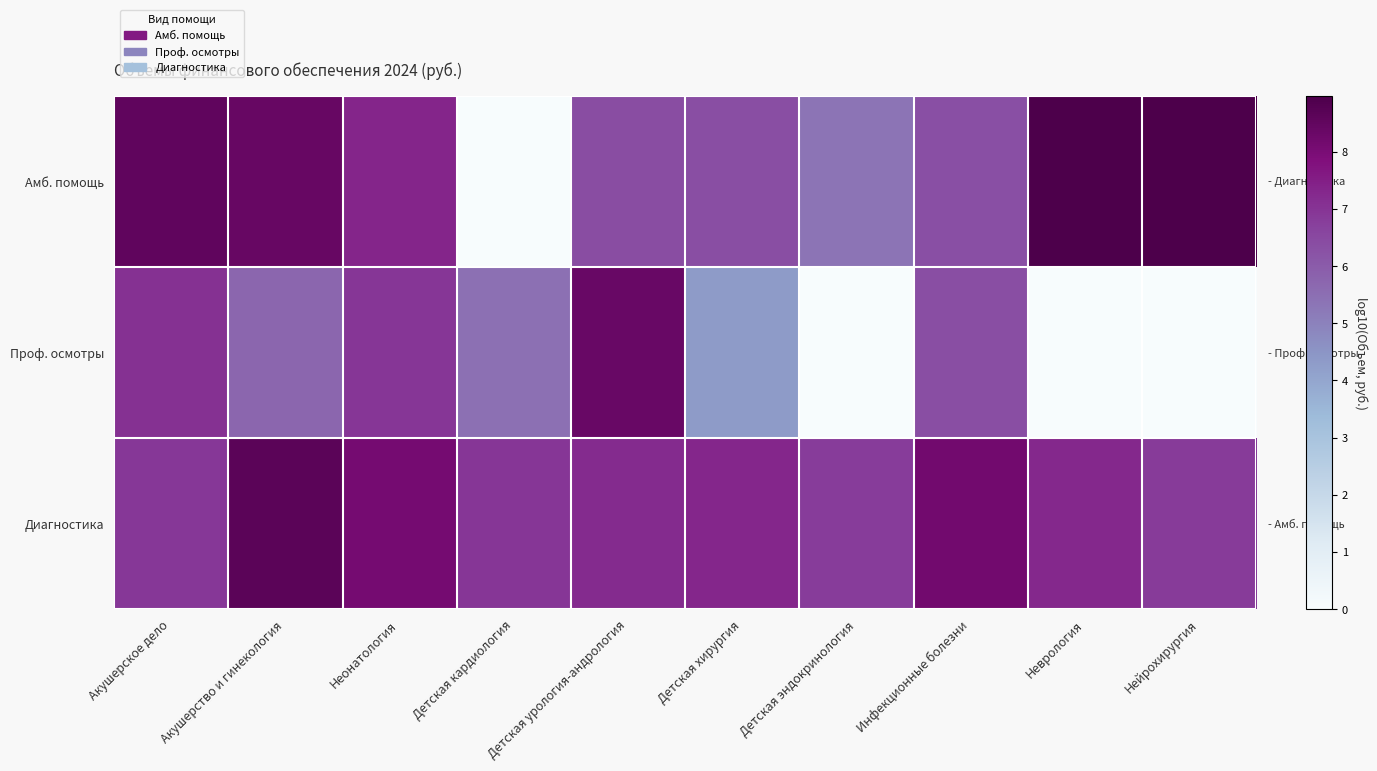

What is the spread (max minus min) of values at Детская хирургия?

3.0